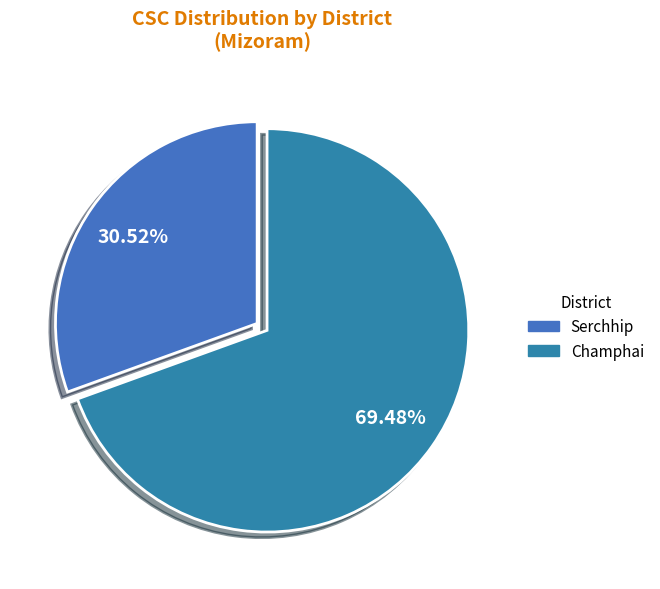

What is the largest slice in the pie chart?

Champhai